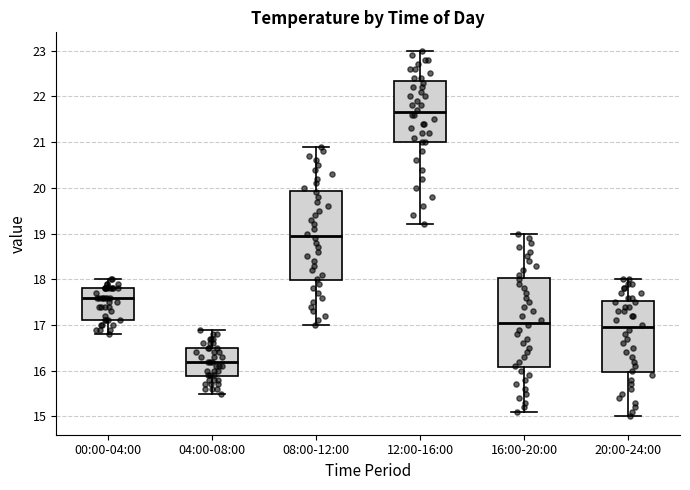

Reading left to right, read every box against the y-axis: the position of its median line, the range the box covers, and the ends of its whiskers. The values are not printed on the chart, so give them approximately, as read against the axis.

00:00-04:00: median 17.6, box 17.1 to 17.8, whiskers 16.8 to 18.0
04:00-08:00: median 16.2, box 15.9 to 16.5, whiskers 15.5 to 16.9
08:00-12:00: median 19.0, box 18.0 to 19.9, whiskers 17.0 to 20.9
12:00-16:00: median 21.7, box 21.0 to 22.3, whiskers 19.2 to 23.0
16:00-20:00: median 17.1, box 16.1 to 18.0, whiskers 15.1 to 19.0
20:00-24:00: median 17.0, box 16.0 to 17.5, whiskers 15.0 to 18.0